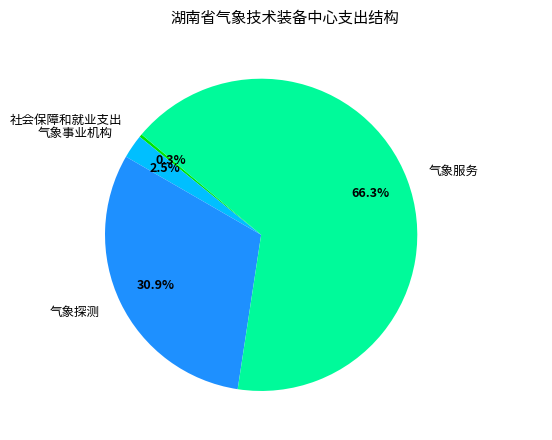

How much of the chart is everything except 社会保障和就业支出?

99.7%